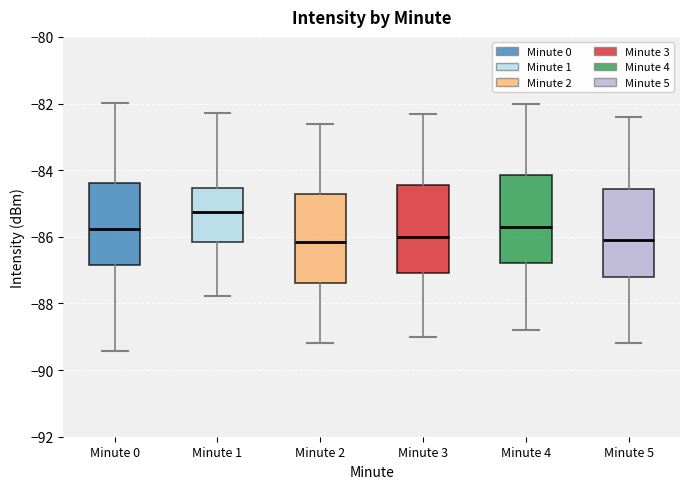

Where is the upper edge of the box for Minute 2 on the y-axis? The values are not printed on the chart, so give them approximately, as read against the axis.

-84.8